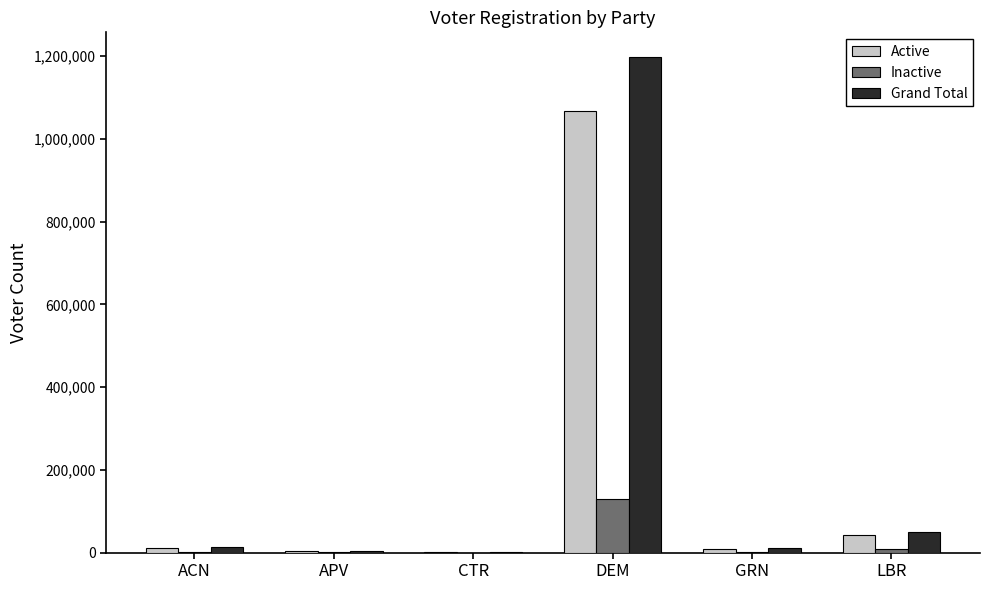

What is the total value across all series at DEM?

2395746